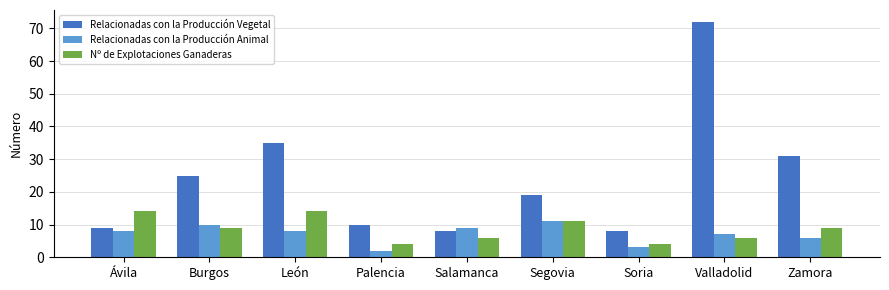

What is the smallest value displayed?

2